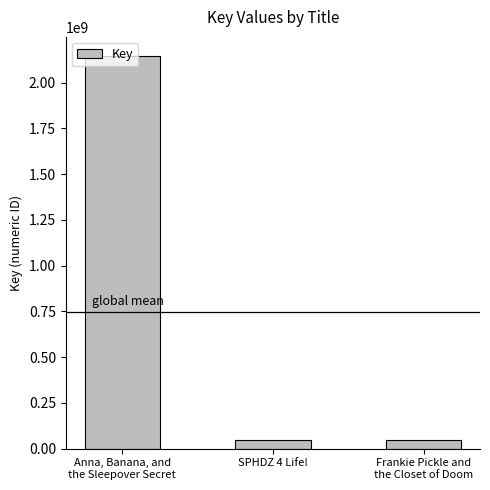

What position from the left is SPHDZ 4 Life!?

2